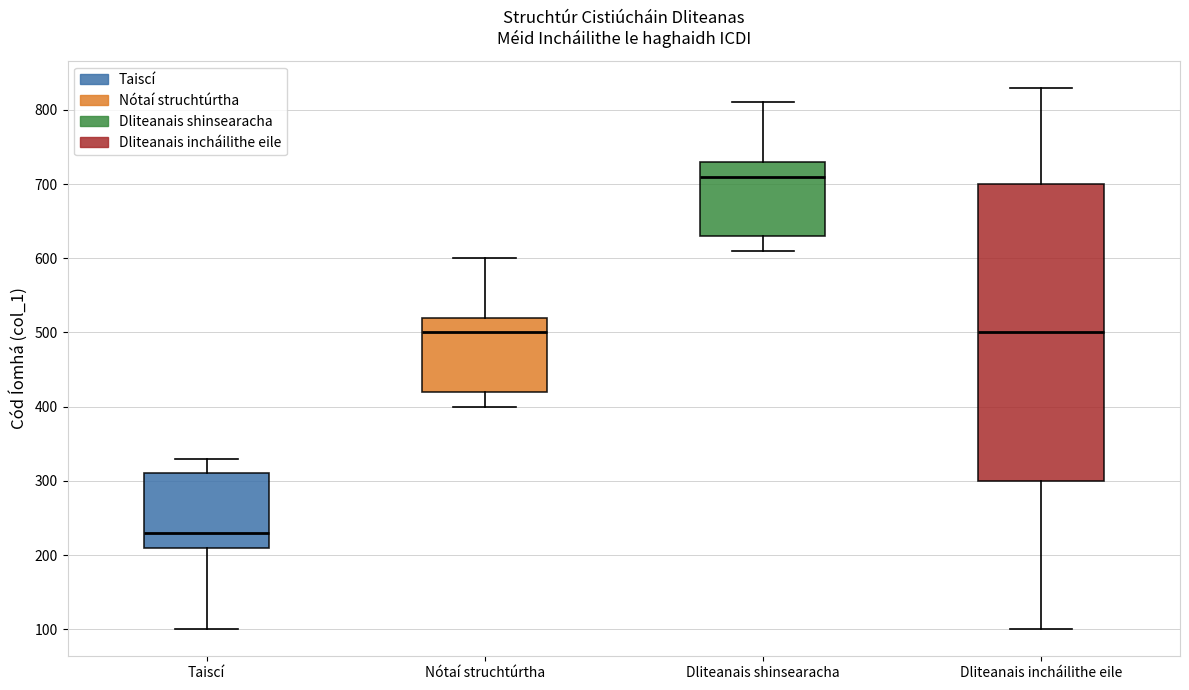

Reading left to right, read every box against the y-axis: the position of its median line, the range the box covers, and the ends of its whiskers. The values are not printed on the chart, so give them approximately, as read against the axis.

Taiscí: median 230, box 210 to 310, whiskers 100 to 330
Nótaí struchtúrtha: median 500, box 420 to 520, whiskers 400 to 600
Dliteanais shinsearacha: median 710, box 630 to 730, whiskers 610 to 810
Dliteanais incháilithe eile: median 500, box 300 to 700, whiskers 100 to 830